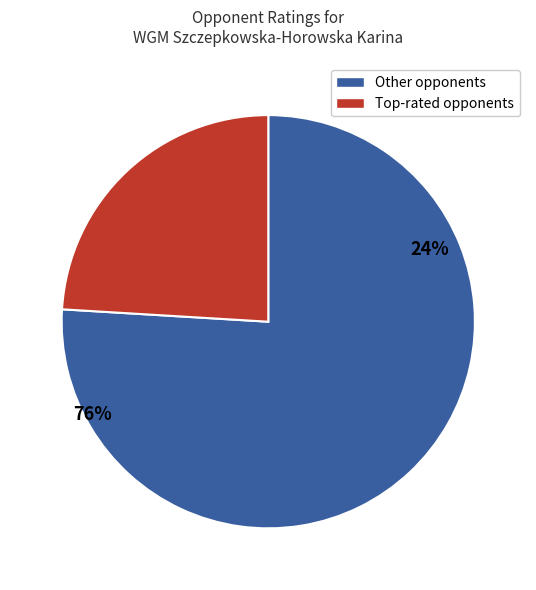

The Mirzoeva Elmira slice represents 1% of the pie. True or false?

False